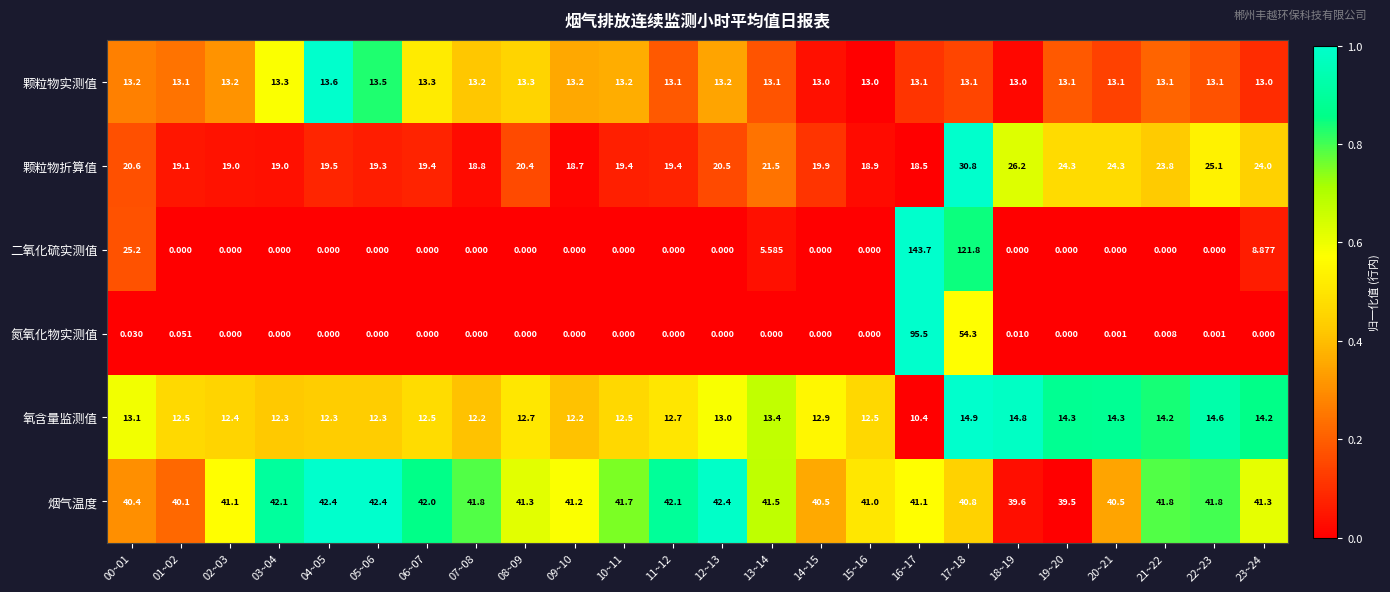

What is the total value across all series at 17~18?

275.7